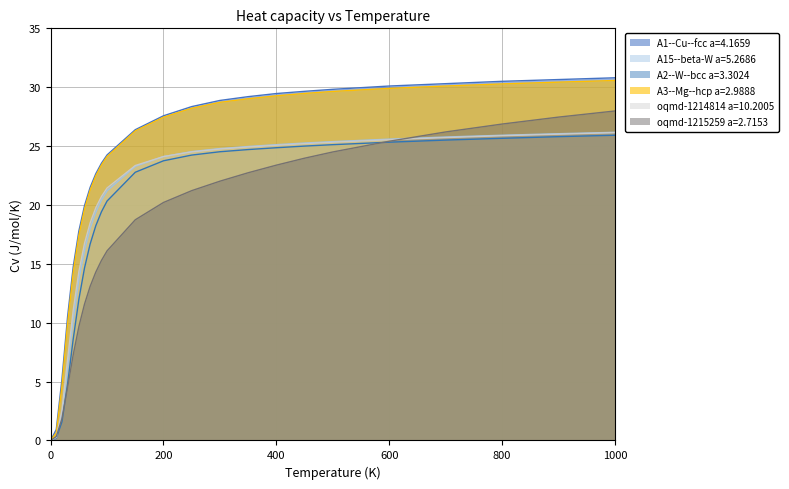

The value of A15--beta-W a=5.2686 at 1000 is 39.9. True or false?

False